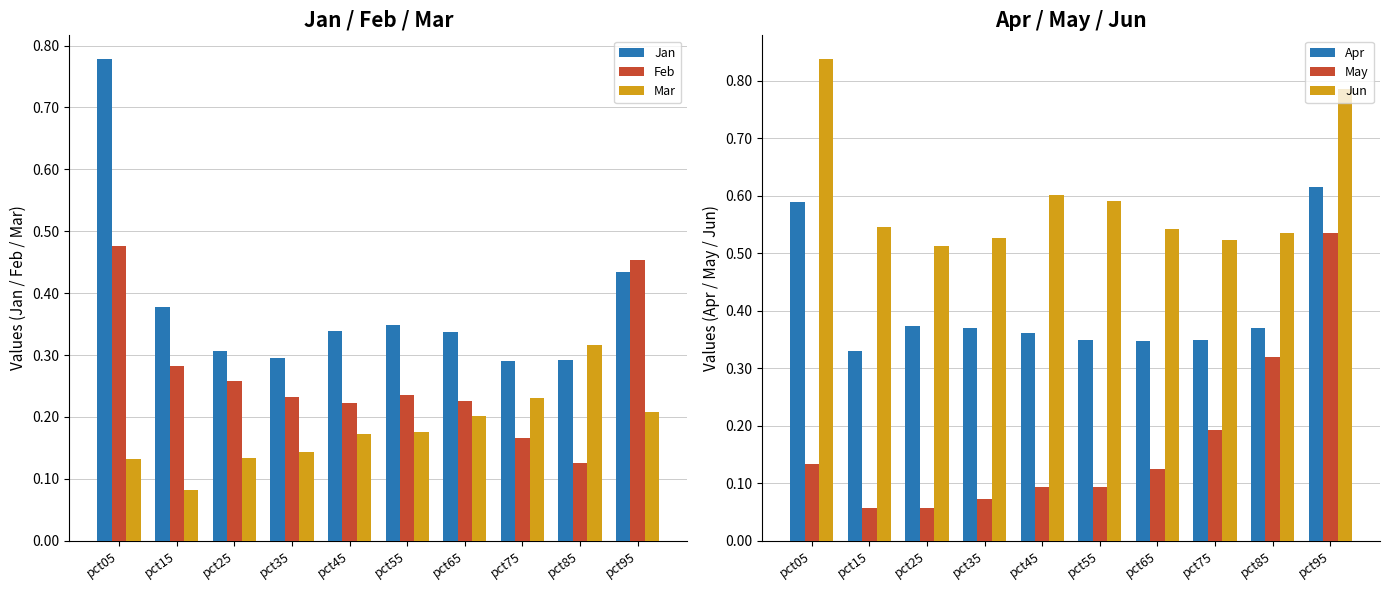

How many data points does each series have?

10